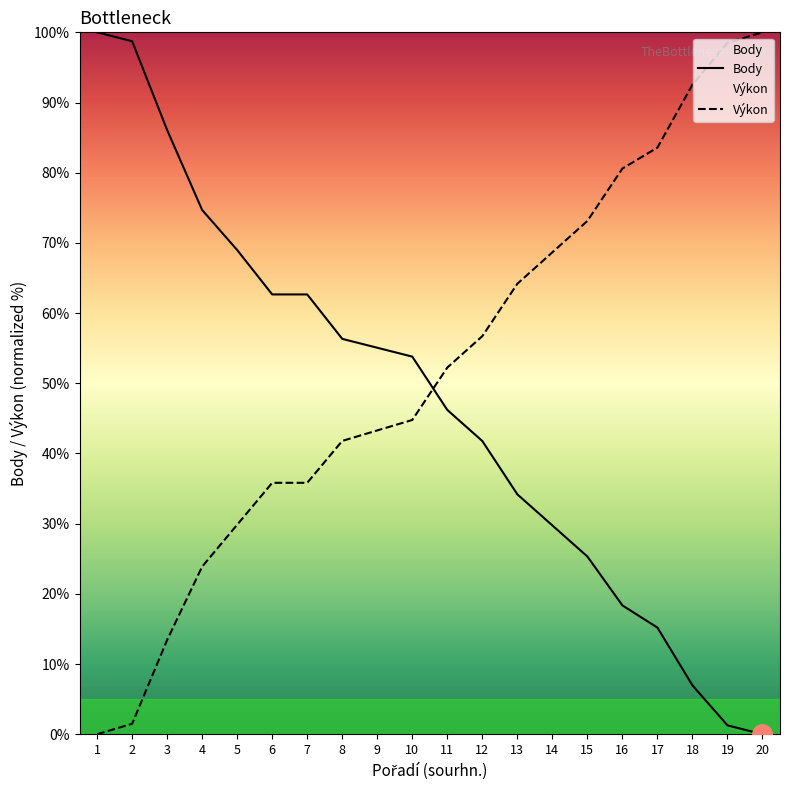

At which category does the chart reach its peak across all series?

1